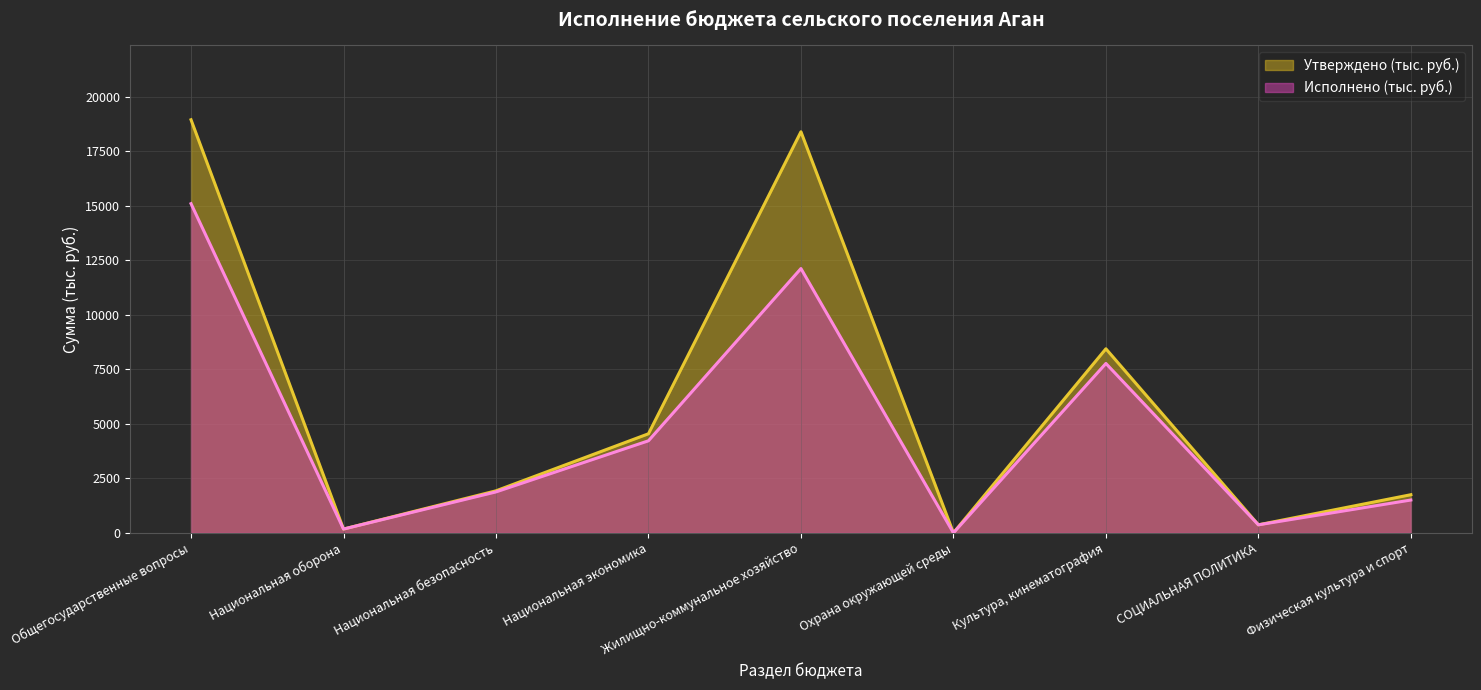

Which has a higher value, Жилищно-коммунальное хозяйство or Национальная экономика?

Жилищно-коммунальное хозяйство